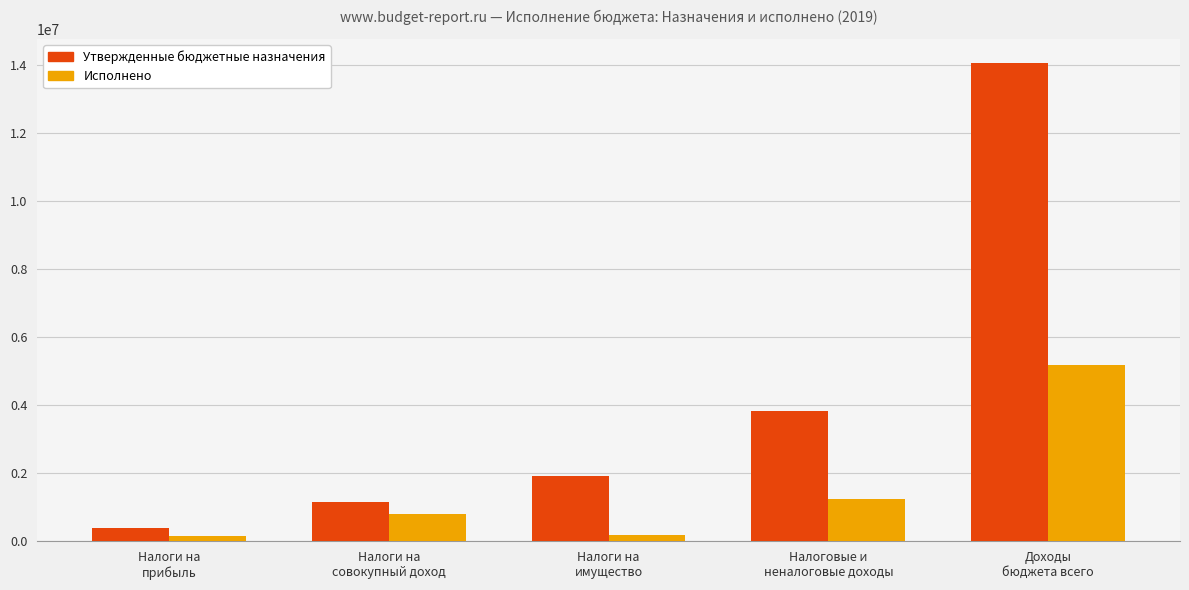

What is the sum of the Утвержденные бюджетные назначения values at Налоги на
совокупный доход and Налоги на
имущество?

3078900.0